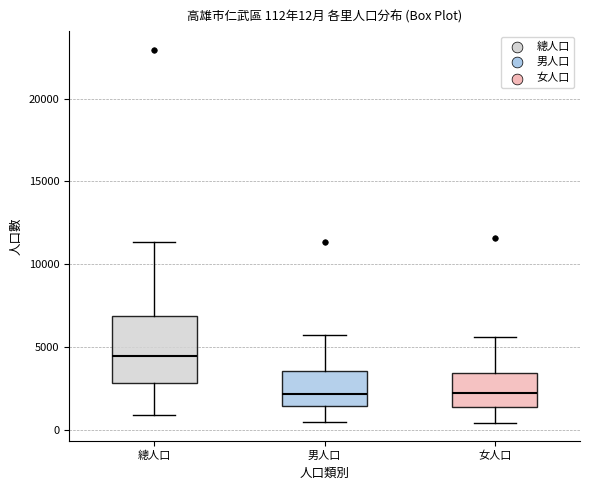

Which box is the tallest, from its lower edge to its upper edge?

總人口